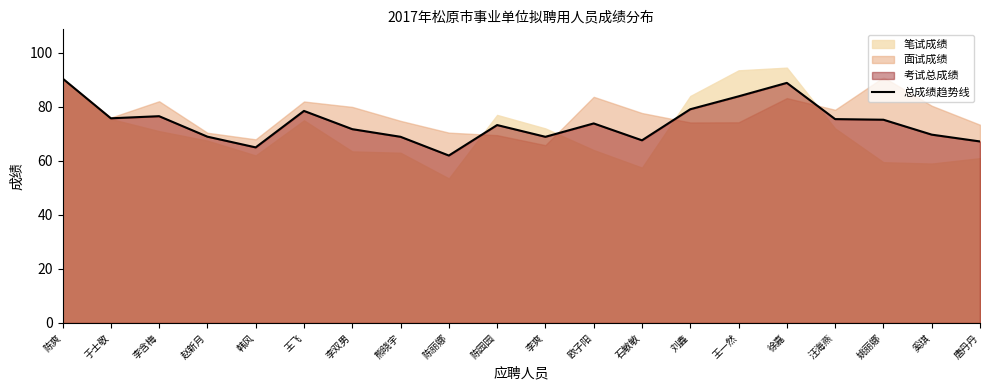

What position from the left is 陈爽?

1